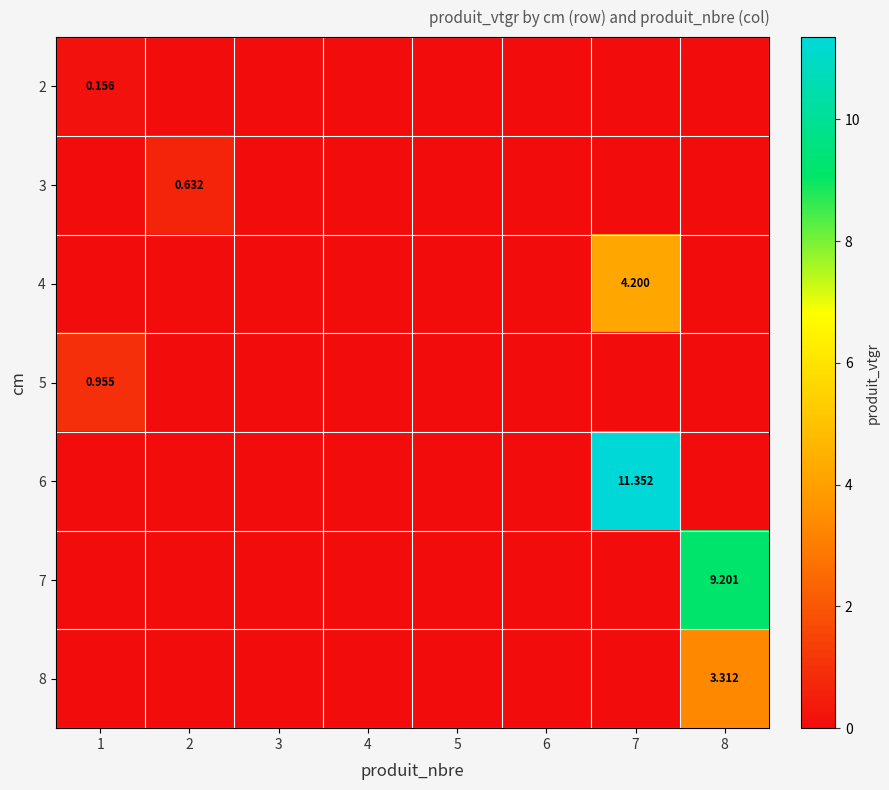

At 1, list the series in order from largest to smallest.

5, 2, 3, 4, 6, 7, 8